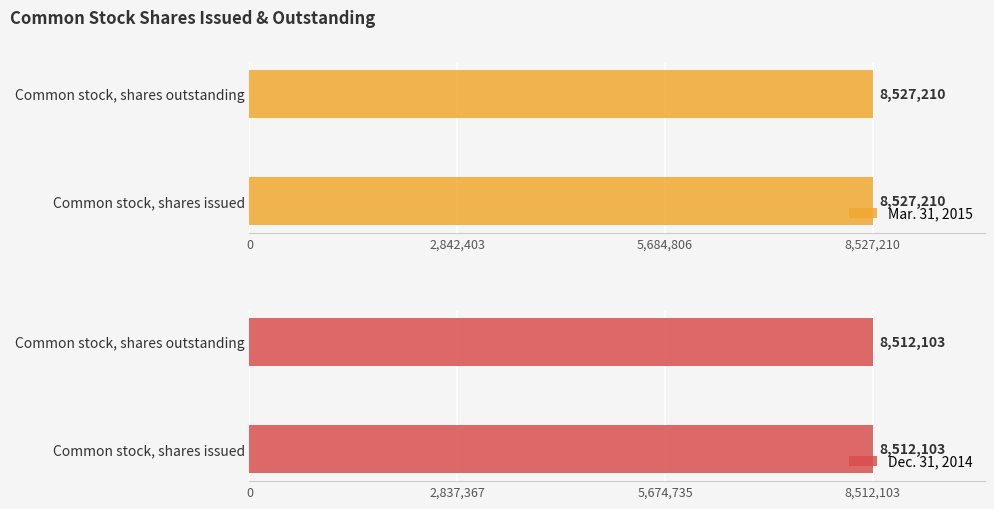

What is the total value across all series at Common stock, shares issued?

17039313